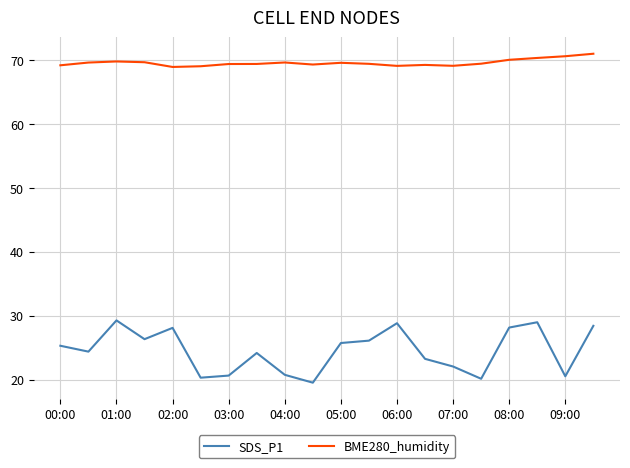

True or false: SDS_P1 and BME280_humidity intersect in this chart.

False